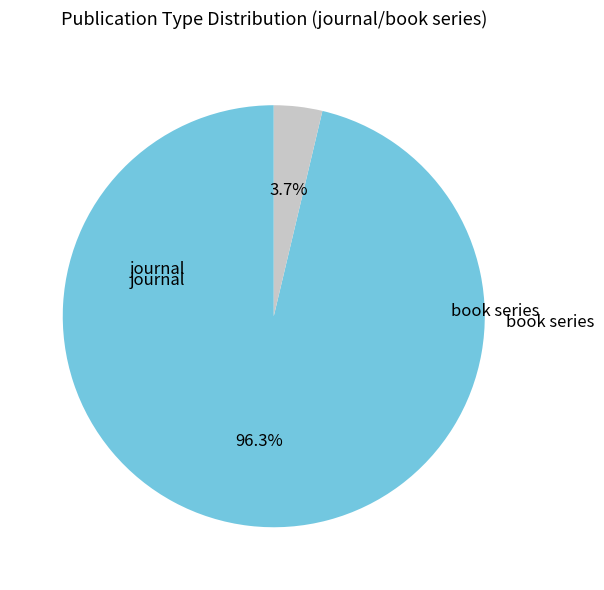

Is there any slice that represents more than half of the pie?

Yes